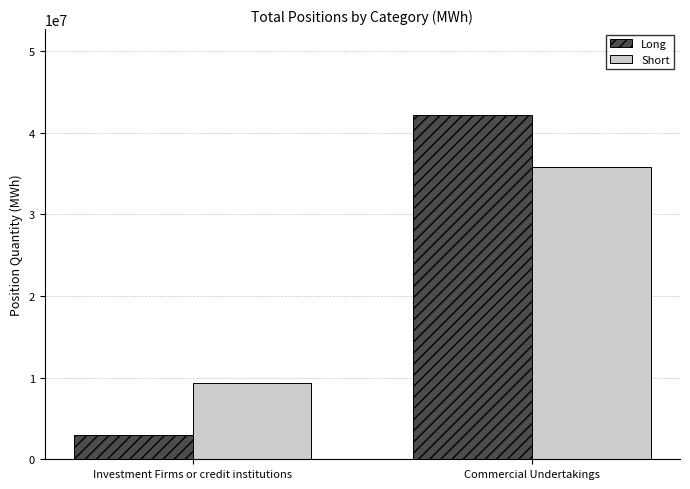

Reading left to right, what are all the values shown in this chart?

Long: 2959193	42165262
Short: 9382574	35859505